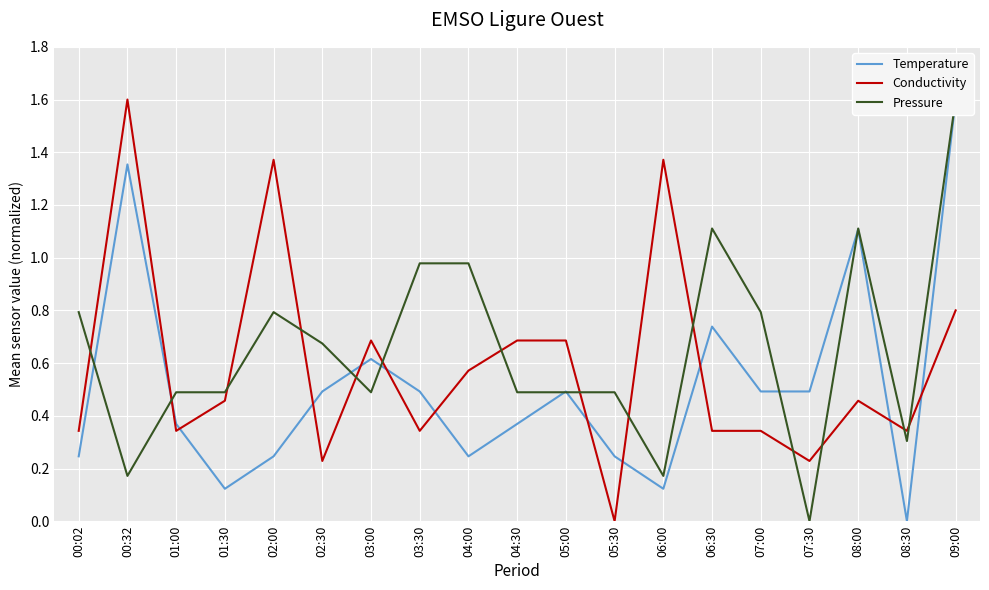

Is it true that Conductivity equals 0.5 at 00:02?

False